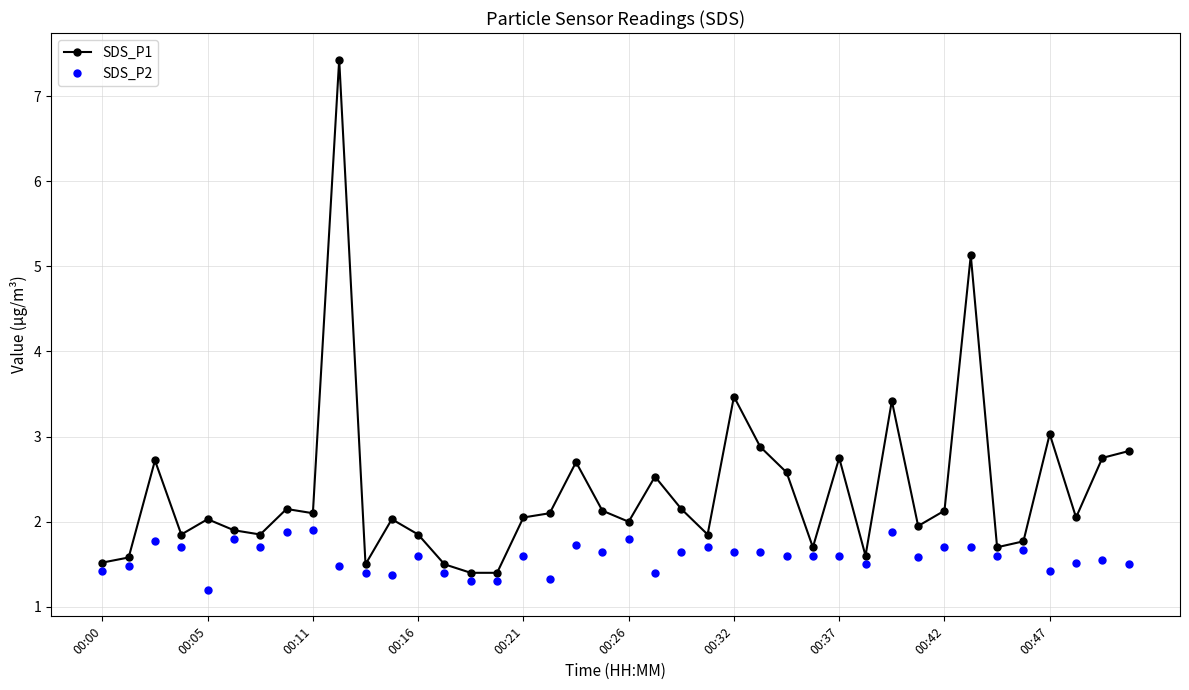

What is the value of the SDS_P2 point at the 36th from the left?

1.7